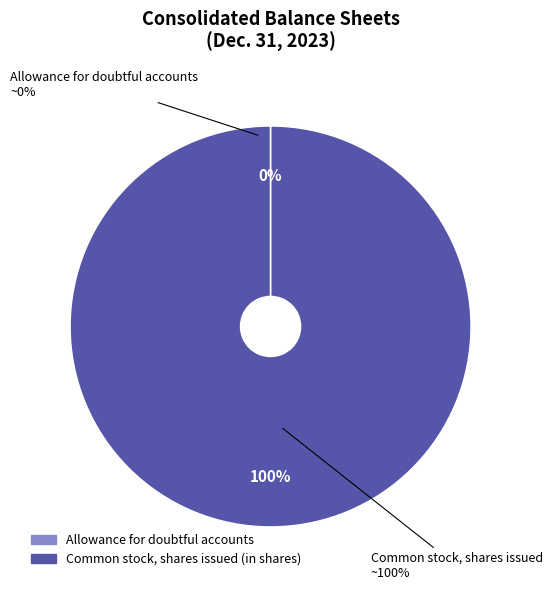

What is the smallest slice in the pie chart?

Allowance for doubtful accounts